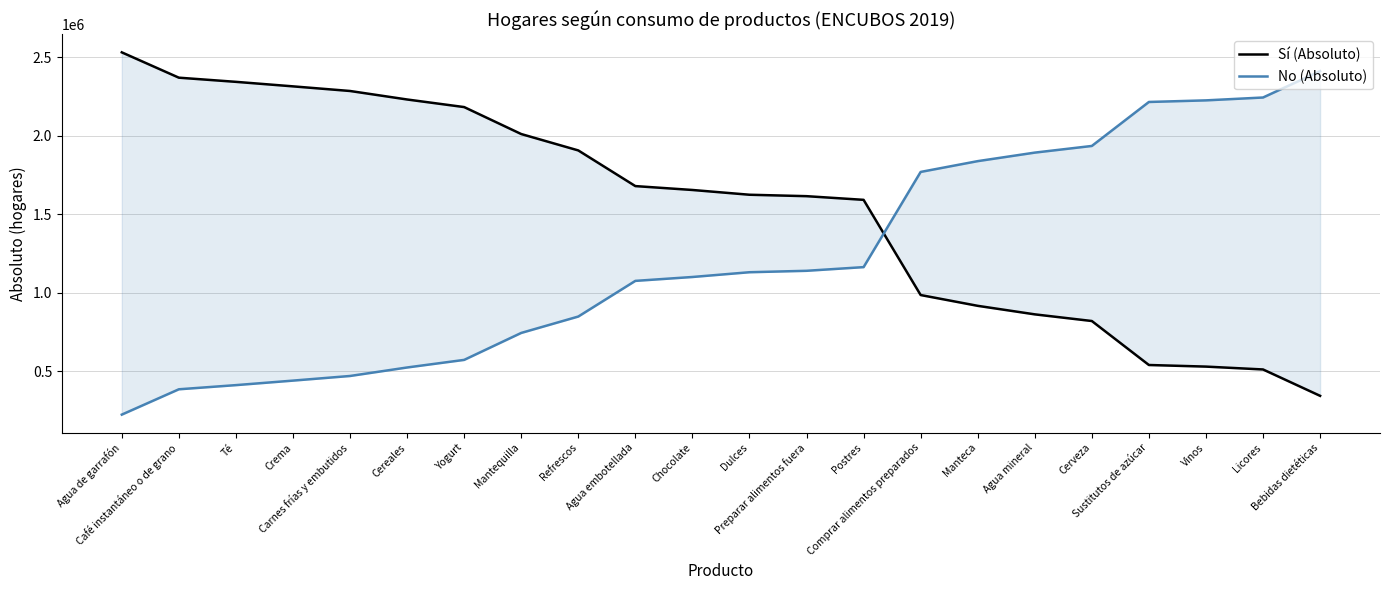

True or false: Sí (Absoluto) has more than 2 interior local peaks.

False